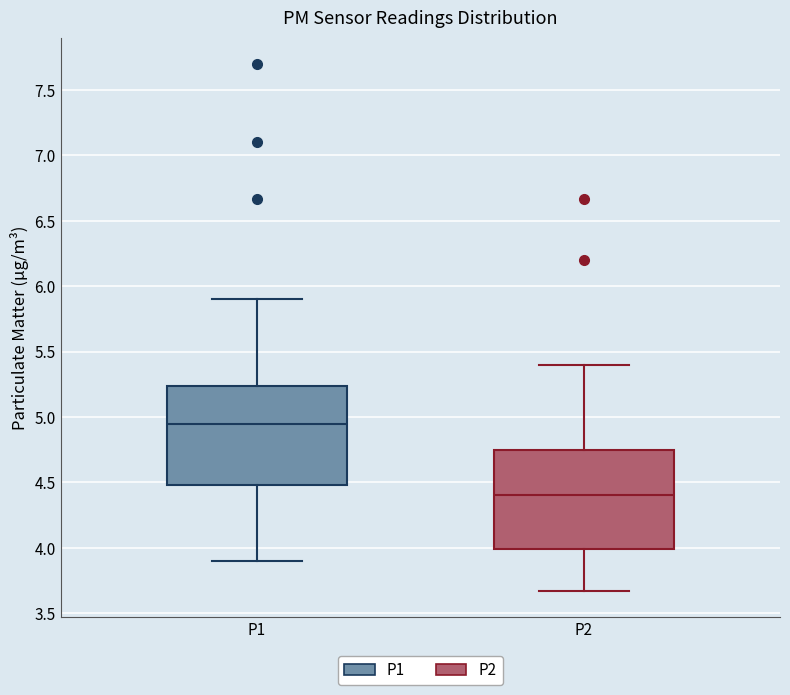

Where is the upper edge of the box for P2 on the y-axis? The values are not printed on the chart, so give them approximately, as read against the axis.

4.75